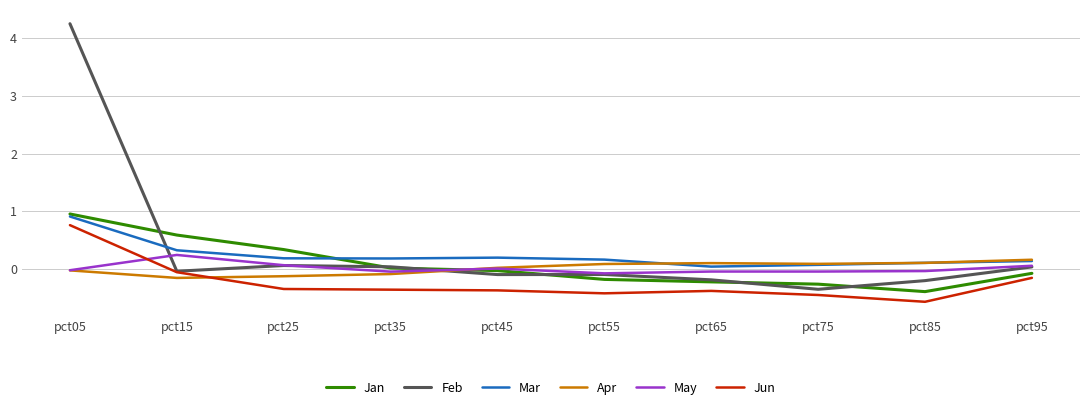

At which label does May reach its peak?

pct15